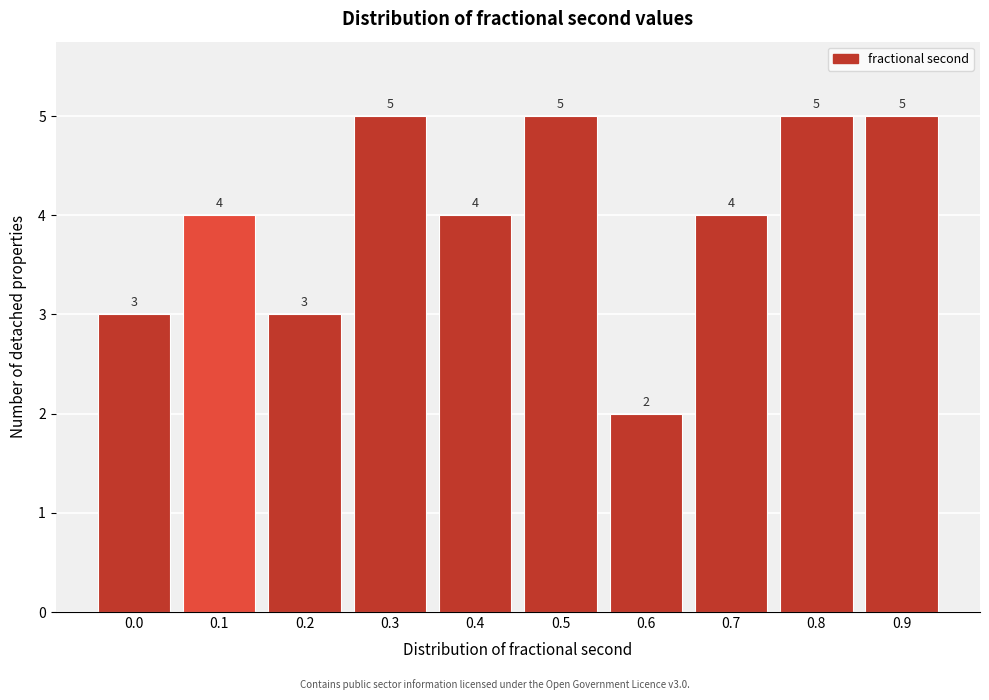

Reading right to left, what are all the values shown in this chart?

0.9=5	0.8=5	0.7=4	0.6=2	0.5=5	0.4=4	0.3=5	0.2=3	0.1=4	0.0=3